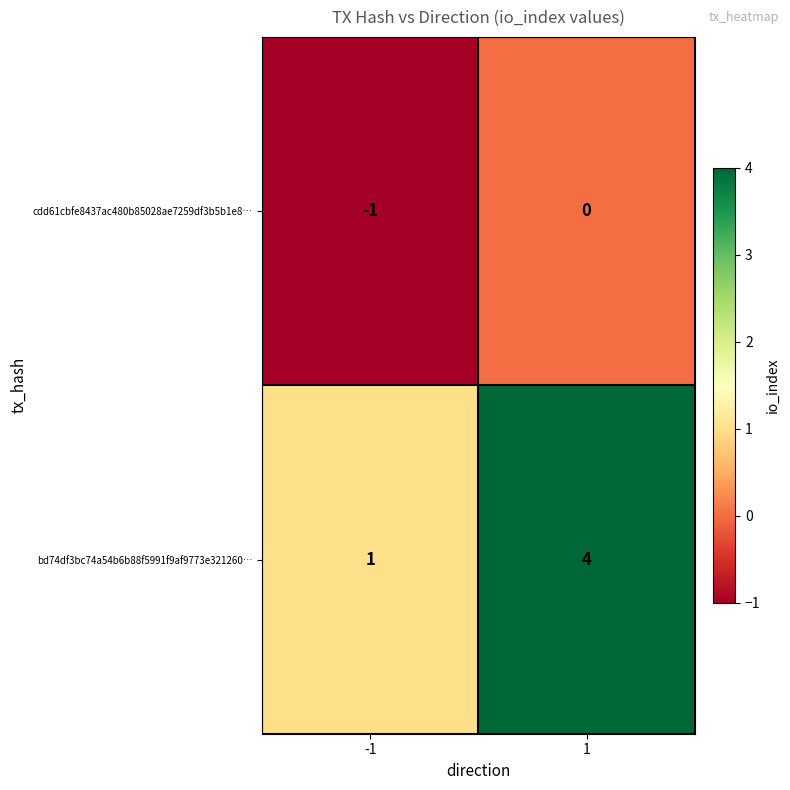

Which label corresponds to the largest value in the chart?

1